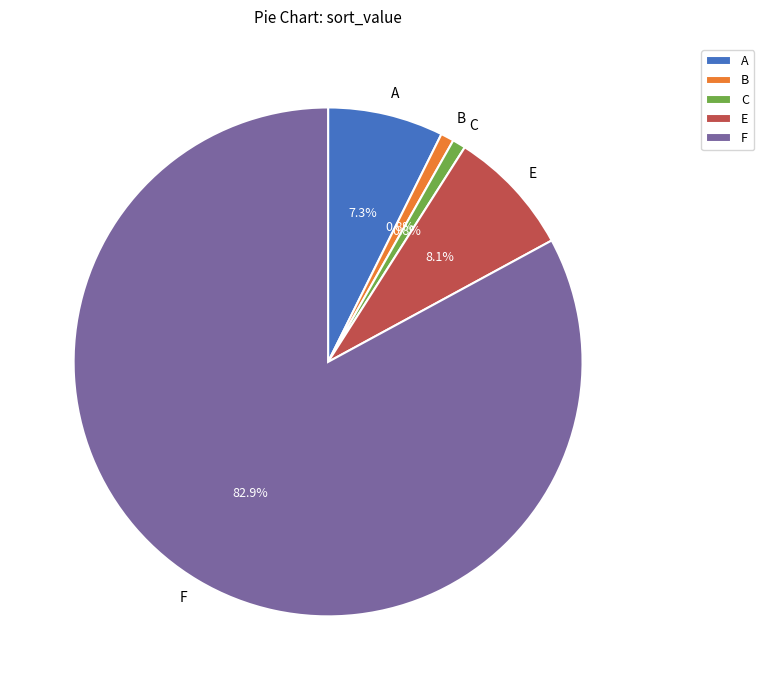

Is F the majority of the pie?

Yes